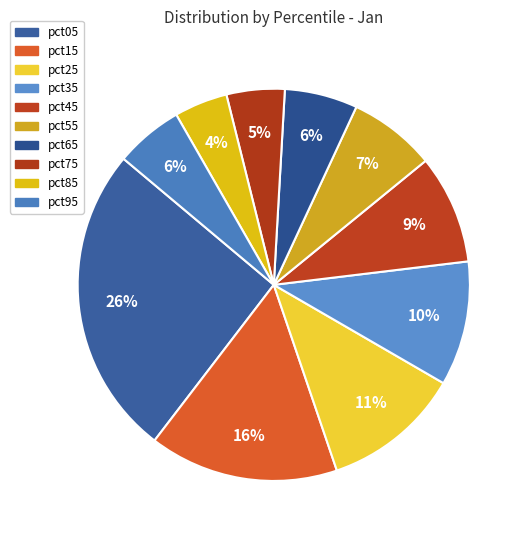

True or false: pct35 accounts for 4% of the total.

False